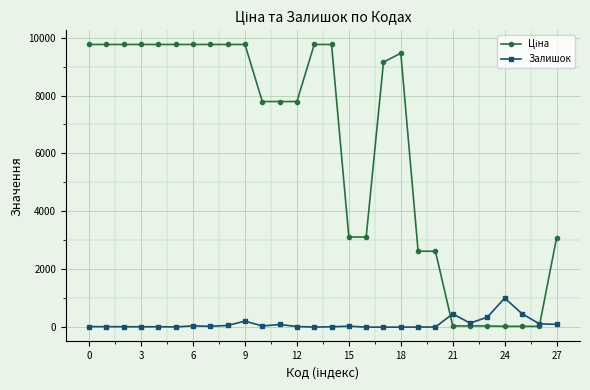

At how many categories does at least one series exceed 8198?

14